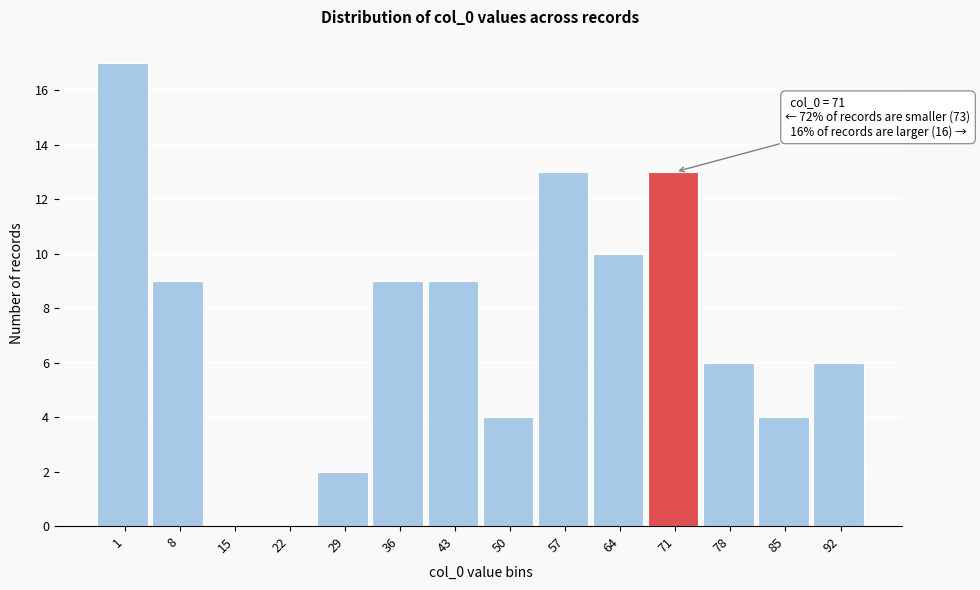

Reading right to left, list all the values displayed in this chart.

92=6	85=4	78=6	71=13	64=10	57=13	50=4	43=9	36=9	29=2	22=0	15=0	8=9	1=17